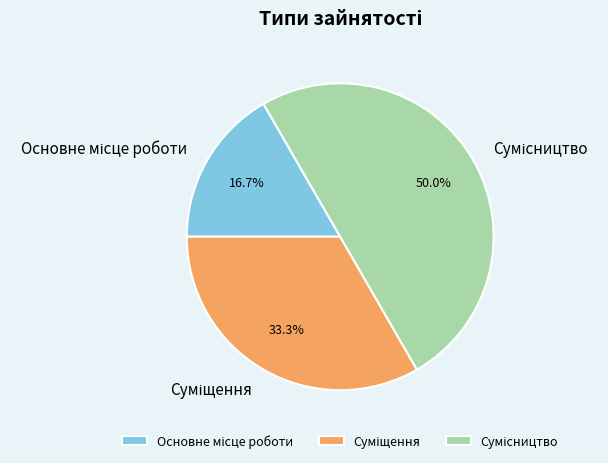

What is the change in value from Основне місце роботи to Суміщення?

+1